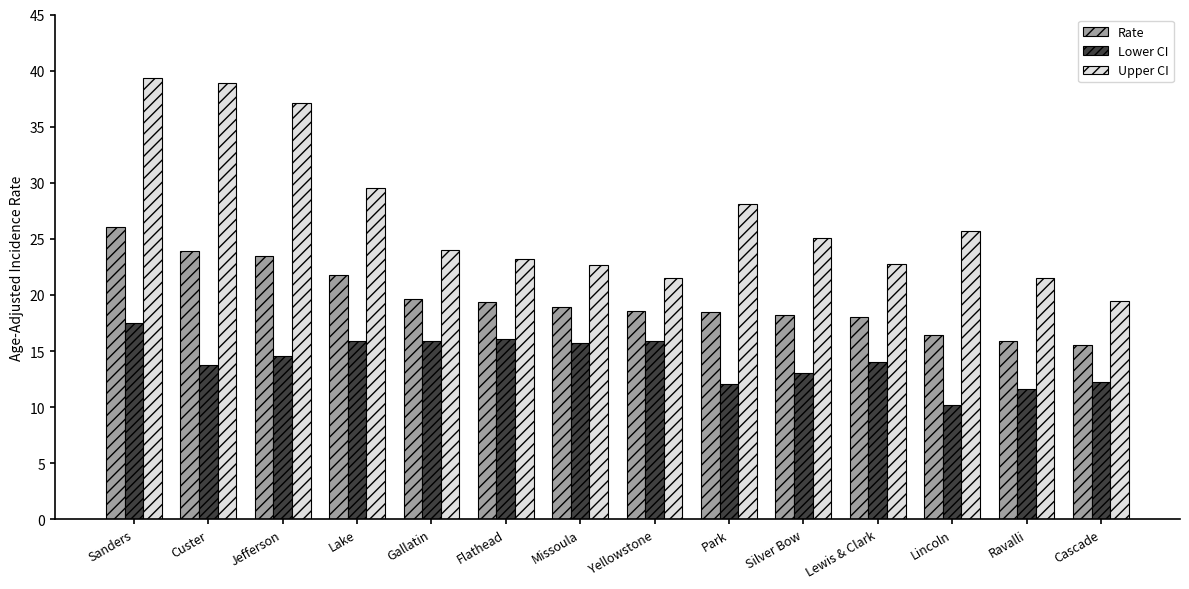

What is the difference between the second highest and minimum values in the Lower CI series?

5.9